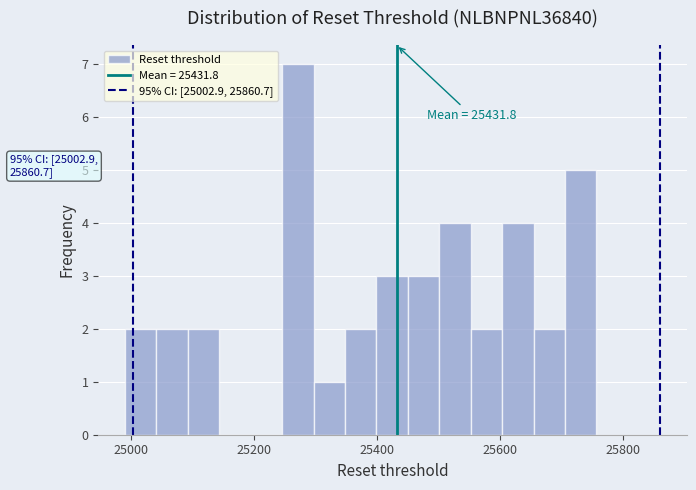

Around what value on the x-axis is the tallest bar? Give the approximate position of its centre, as read against the axis.

25280